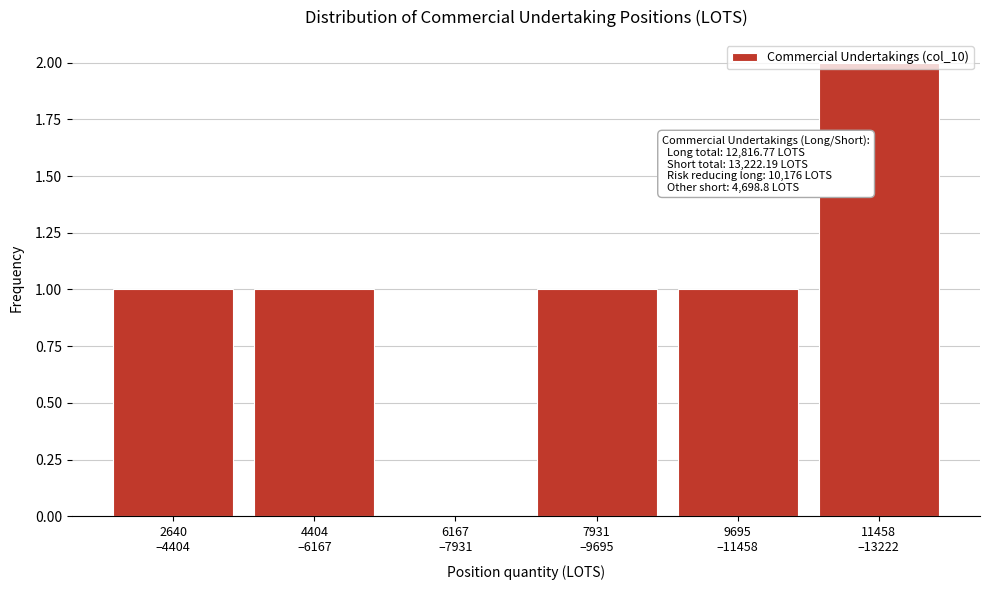

What is the sum of all values?

6